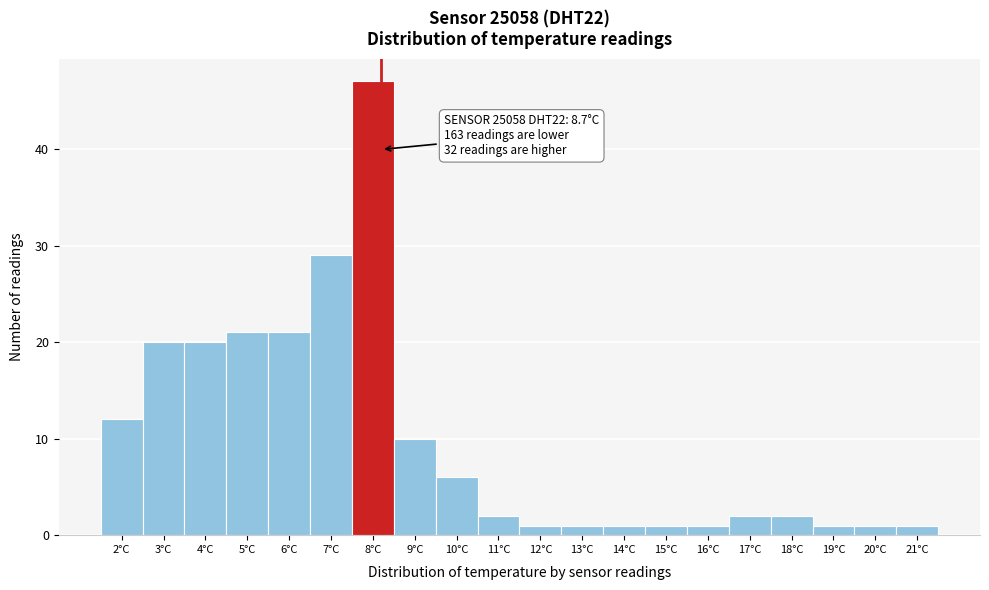

Reading right to left, list all the values displayed in this chart.

21°C=1	20°C=1	19°C=1	18°C=2	17°C=2	16°C=1	15°C=1	14°C=1	13°C=1	12°C=1	11°C=2	10°C=6	9°C=10	8°C=47	7°C=29	6°C=21	5°C=21	4°C=20	3°C=20	2°C=12